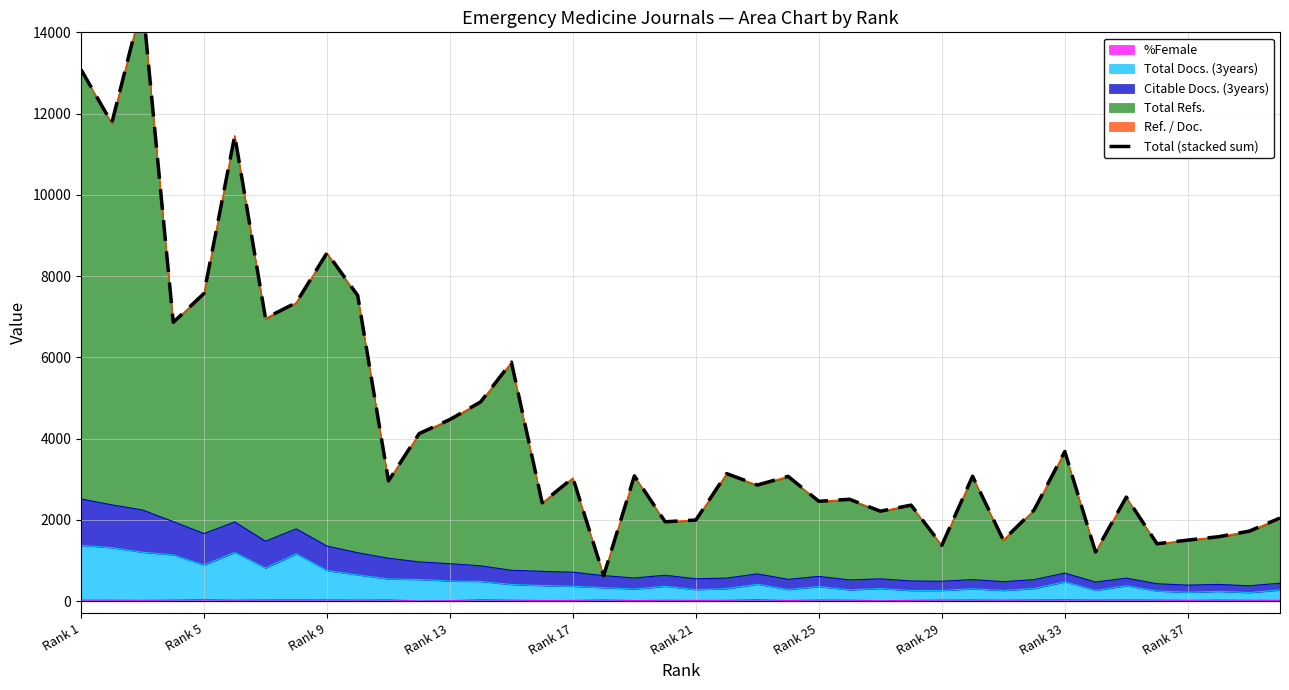

The value at Rank 37 is 2457.4. True or false?

False